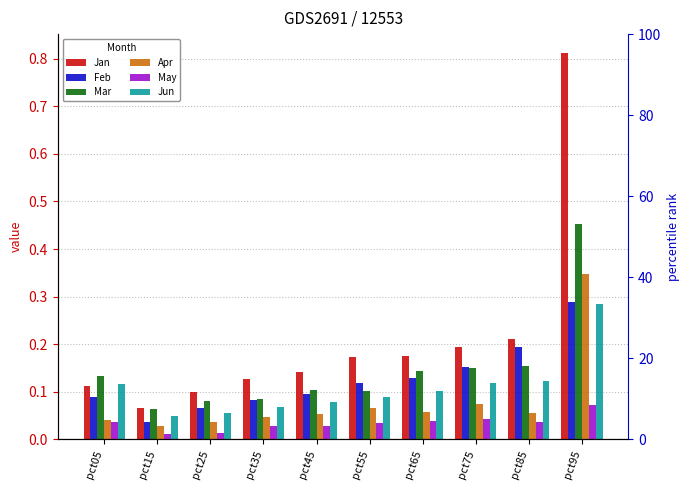

Reading left to right, what are all the values shown in this chart?

Jan: 0.1	0.1	0.1	0.1	0.1	0.2	0.2	0.2	0.2	0.8
Feb: 0.1	0.0	0.1	0.1	0.1	0.1	0.1	0.2	0.2	0.3
Mar: 0.1	0.1	0.1	0.1	0.1	0.1	0.1	0.2	0.2	0.5
Apr: 0.0	0.0	0.0	0.0	0.1	0.1	0.1	0.1	0.1	0.3
May: 0.0	0.0	0.0	0.0	0.0	0.0	0.0	0.0	0.0	0.1
Jun: 0.1	0.0	0.1	0.1	0.1	0.1	0.1	0.1	0.1	0.3